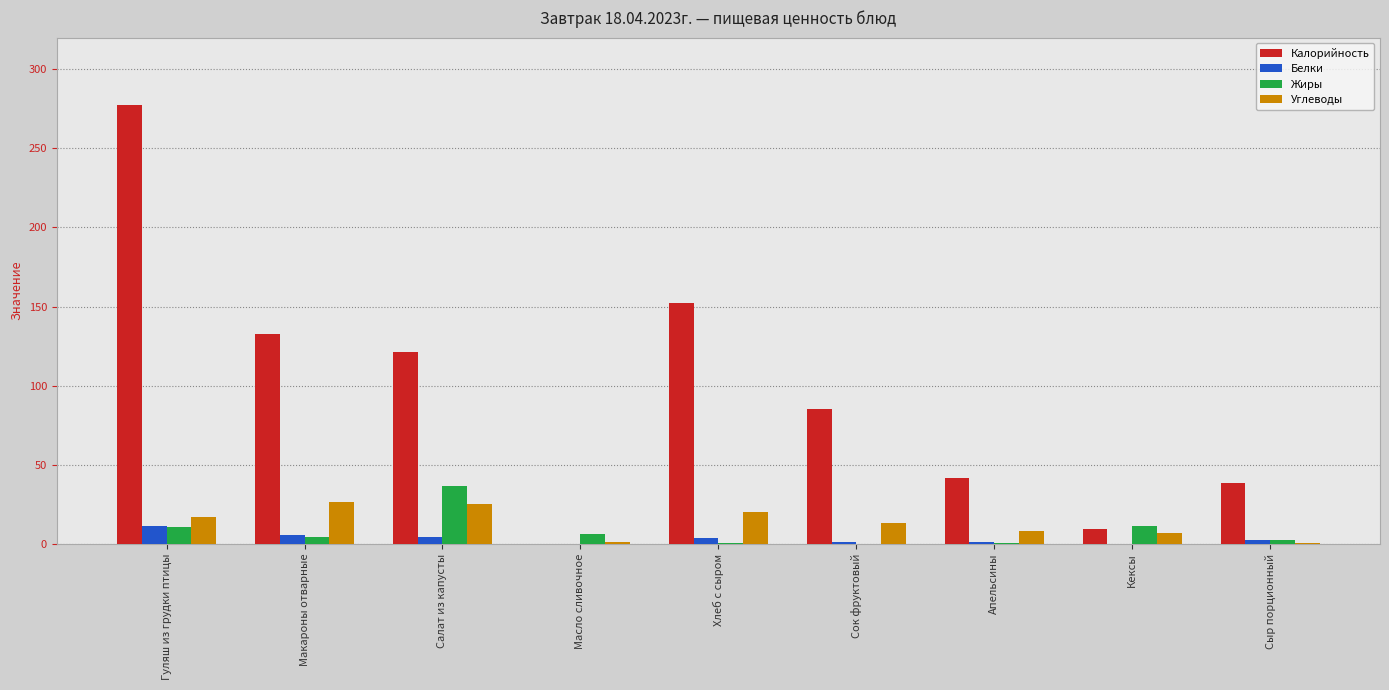

Which series changed the most between Салат из капусты and Апельсины?

Калорийность